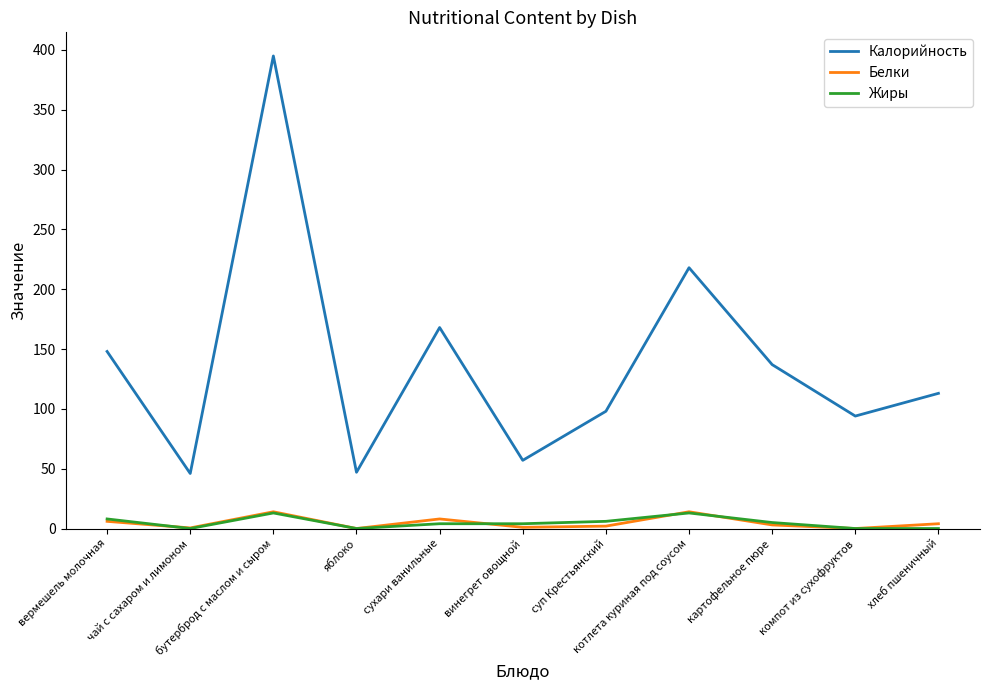

What is the maximum value for Жиры?

13.0